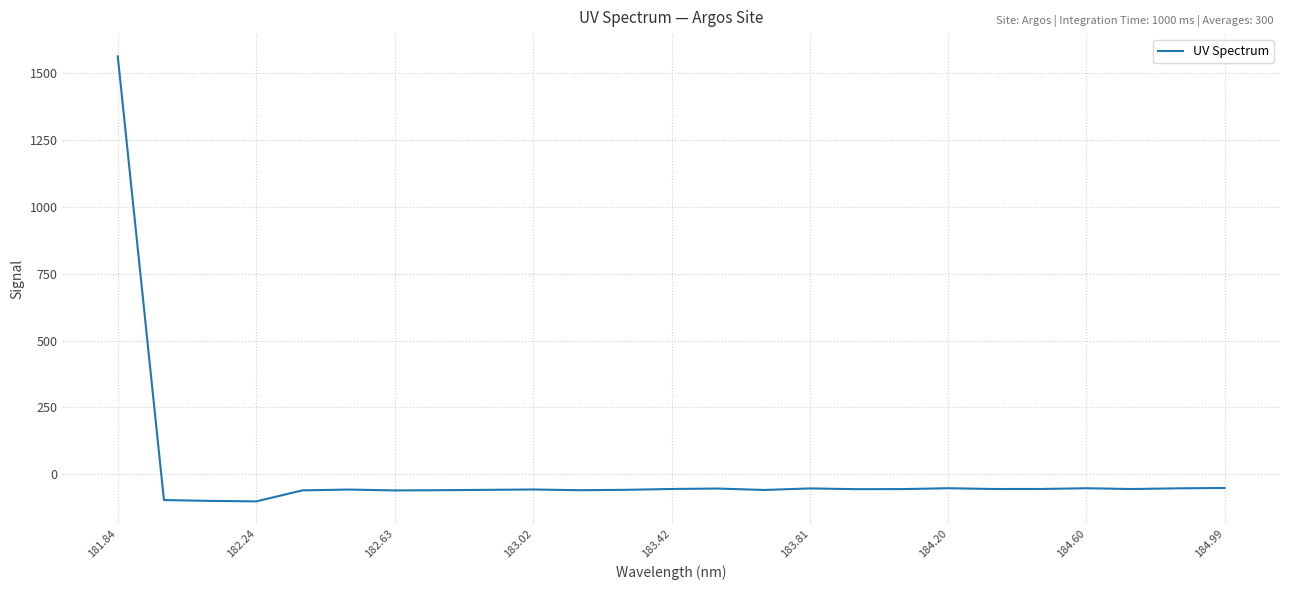

How many values are below zero?

24